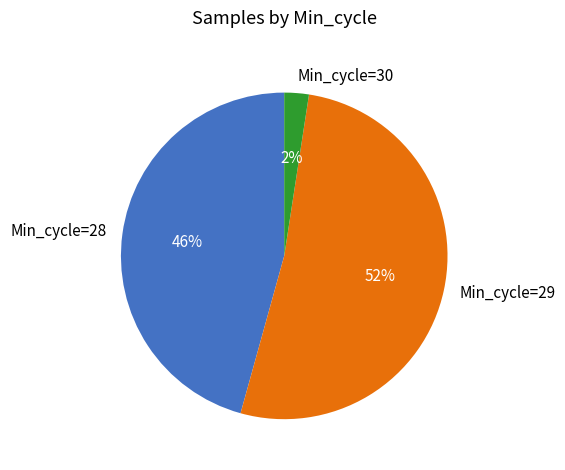

To the nearest percent, what is the average slice percentage?

33%